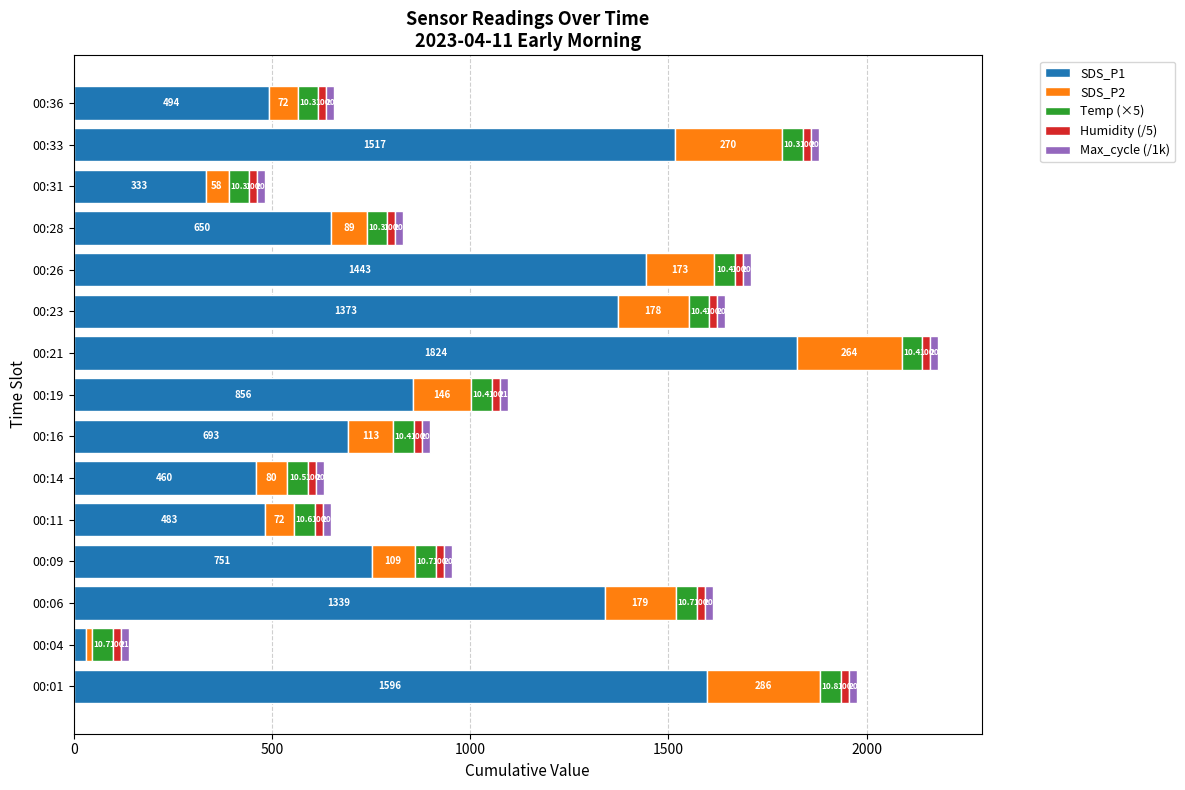

At which category is the sum across all series the highest?

00:21